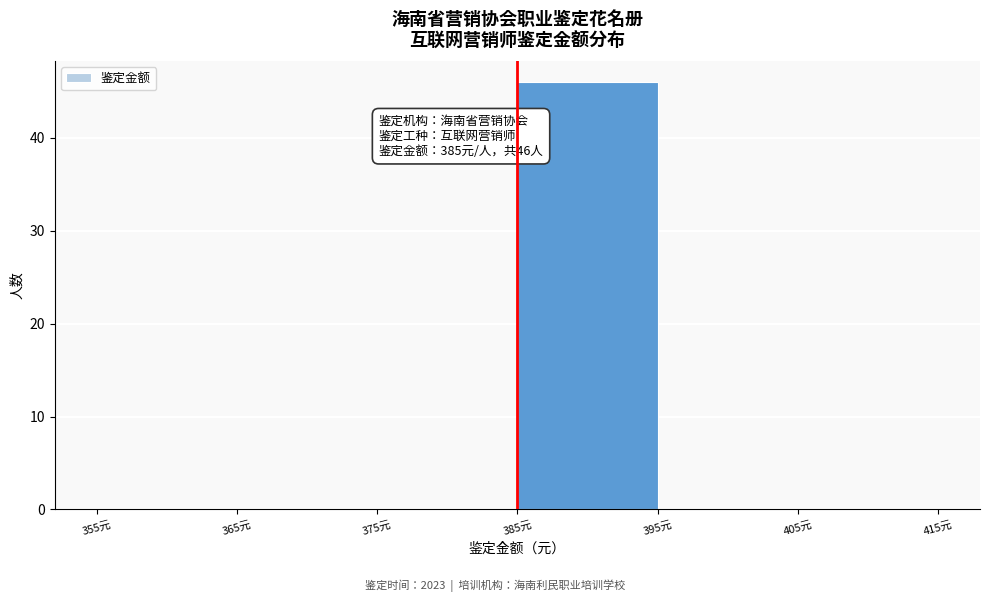

Which range on the x-axis has the tallest bar?

385 to 395